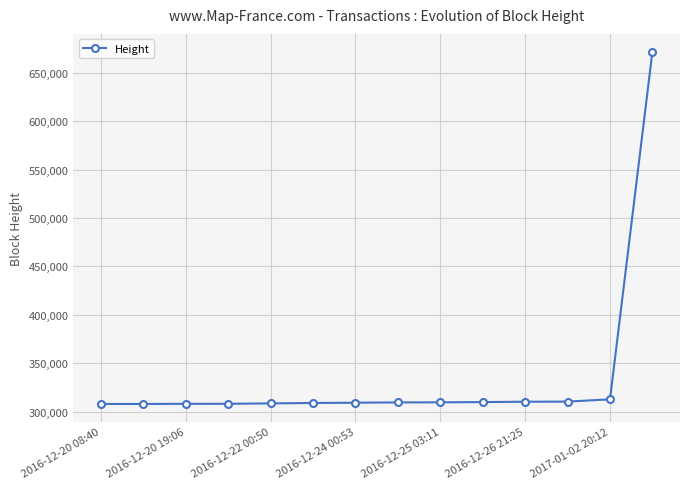

What is the maximum value shown in the chart?

671802